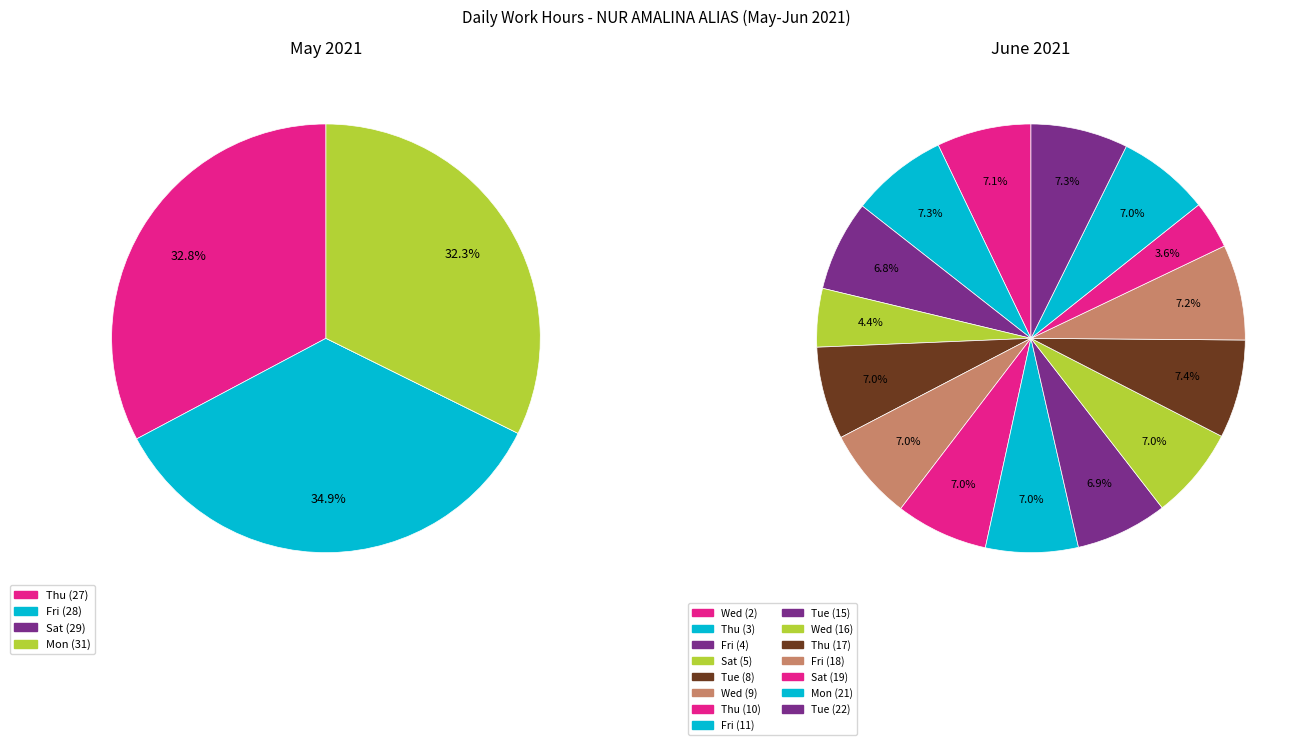

Count the number of slices in the pie.

19